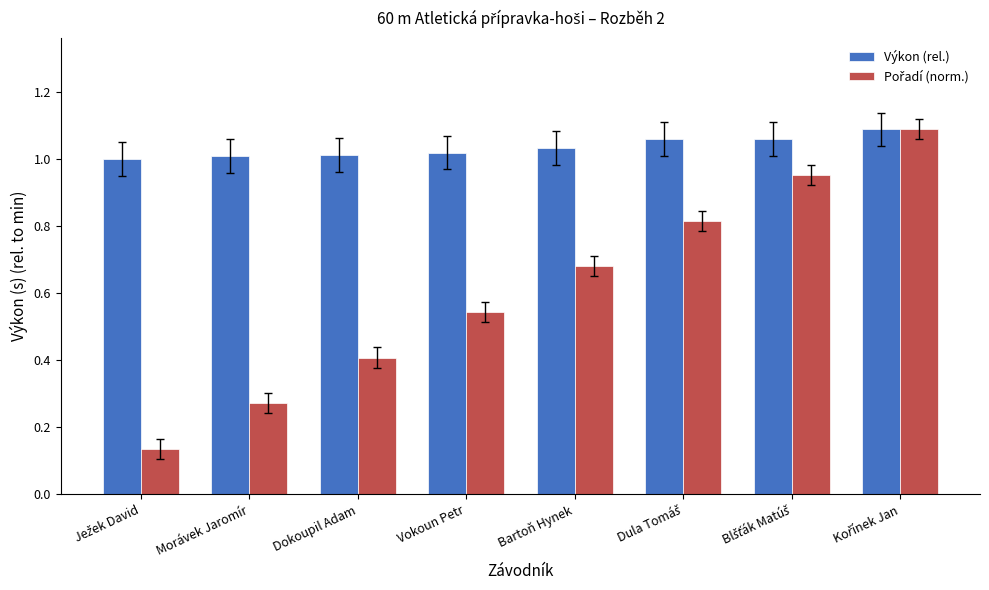

What is the difference between the highest and lowest values at Bartoň Hynek?

0.4